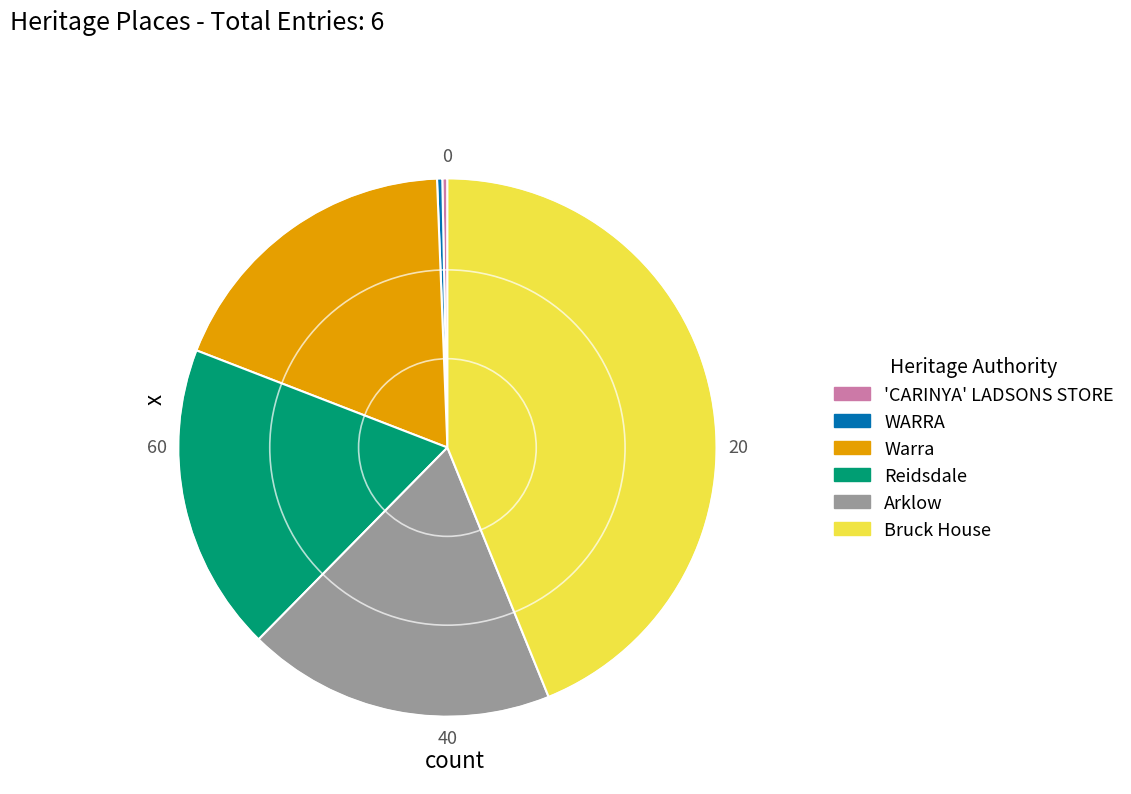

What is the largest slice in the pie chart?

Bruck House